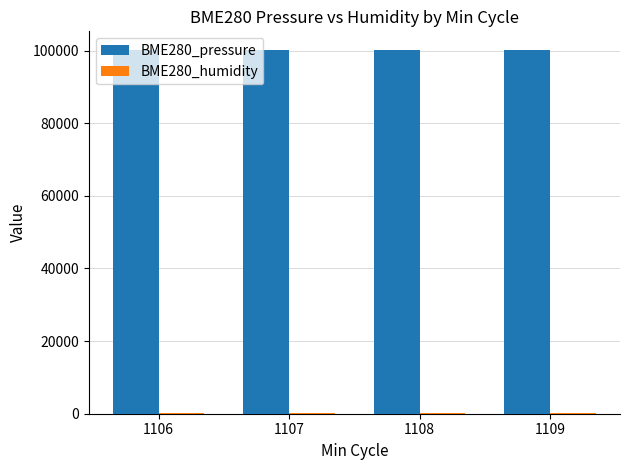

Which series has the largest total across all categories?

BME280_pressure